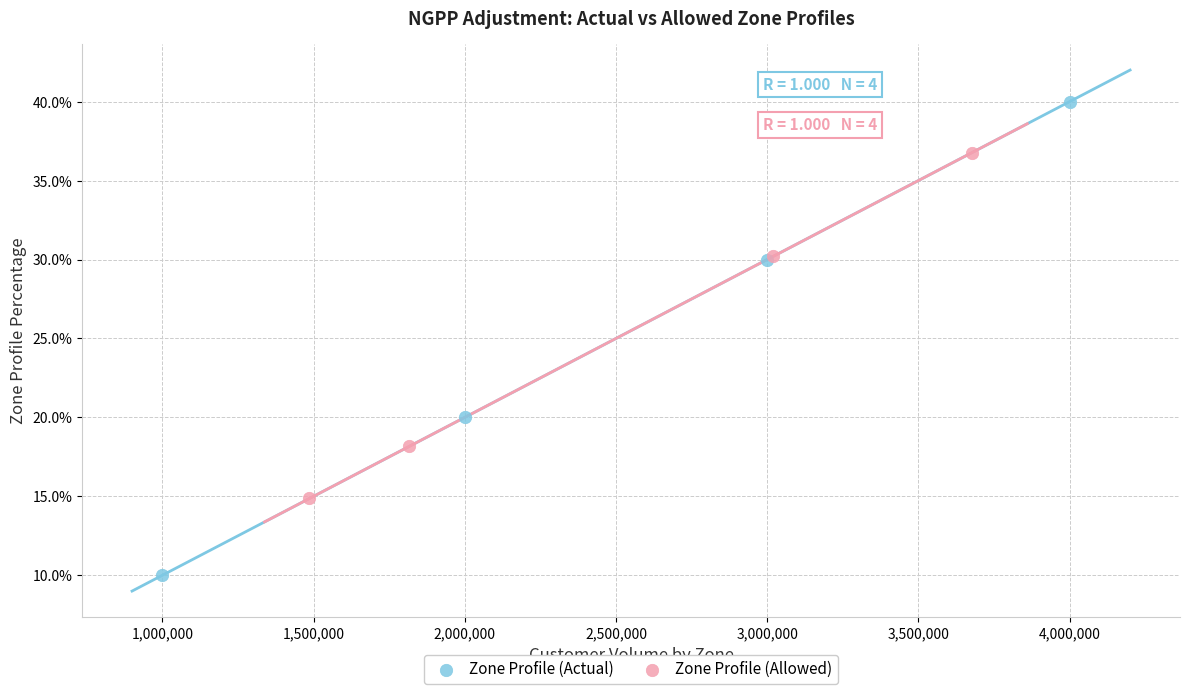

Which series reaches the minimum Y coordinate?

Zone Profile (Actual)